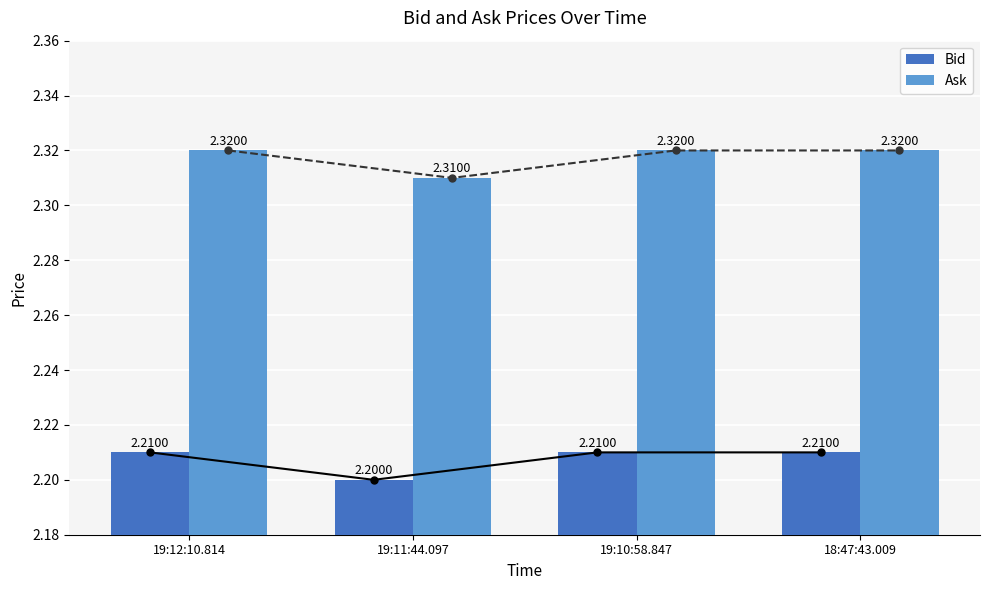

At which label is Ask closest to 2?

19:11:44.097